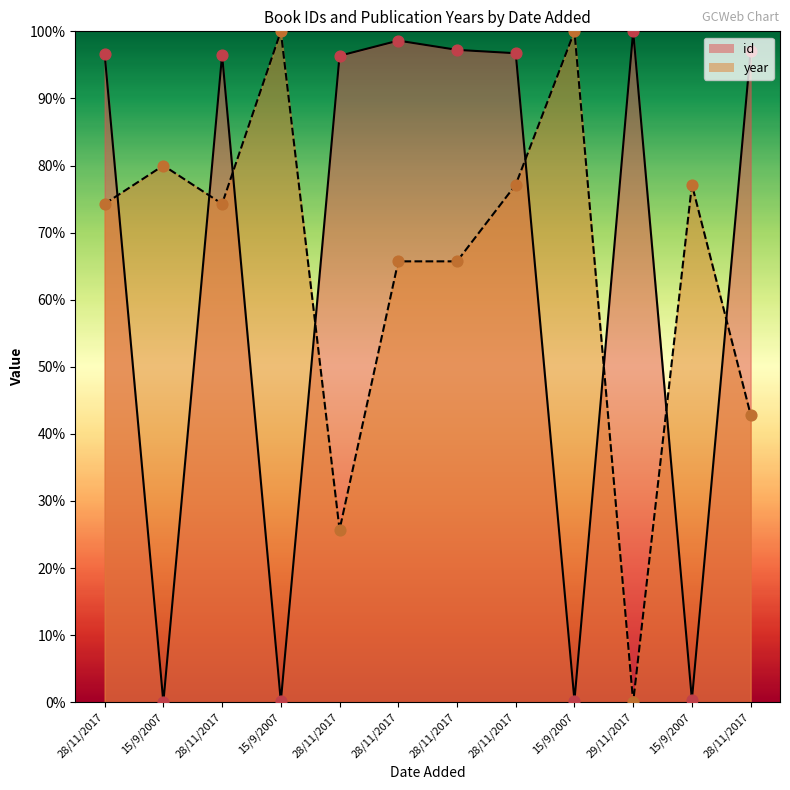

Which series reaches the maximum Y coordinate?

id